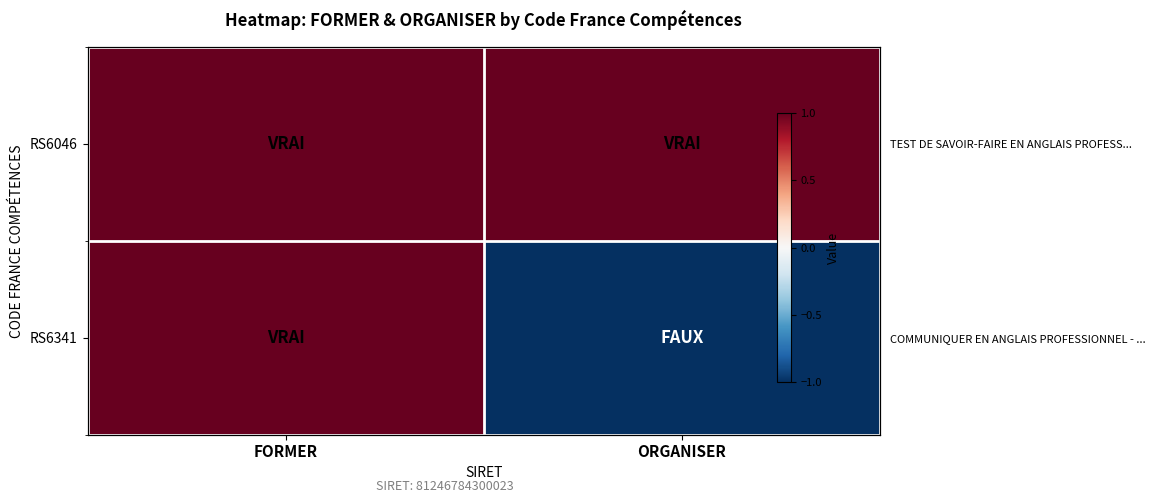

Which category has the lowest value across all series?

ORGANISER